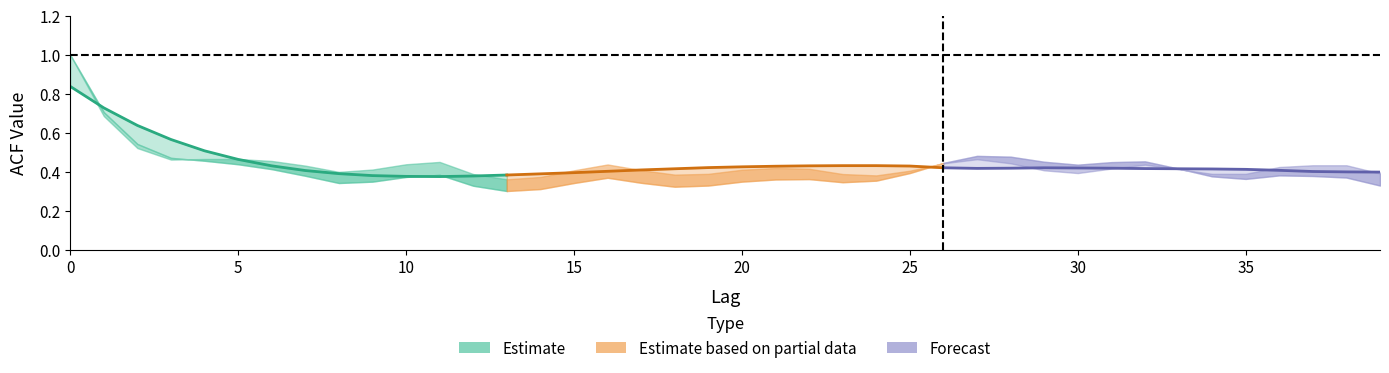

Is the value of Estimate at 25 greater than the value of Estimate based on partial data at 25?

Yes